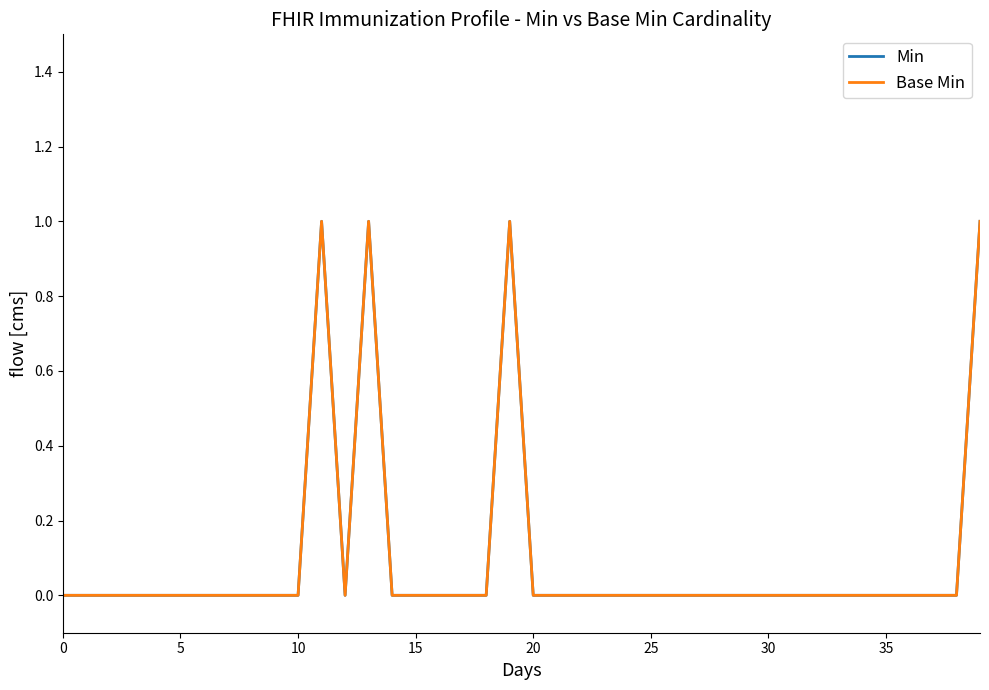

Is this an area chart (filled region under the line)?

No